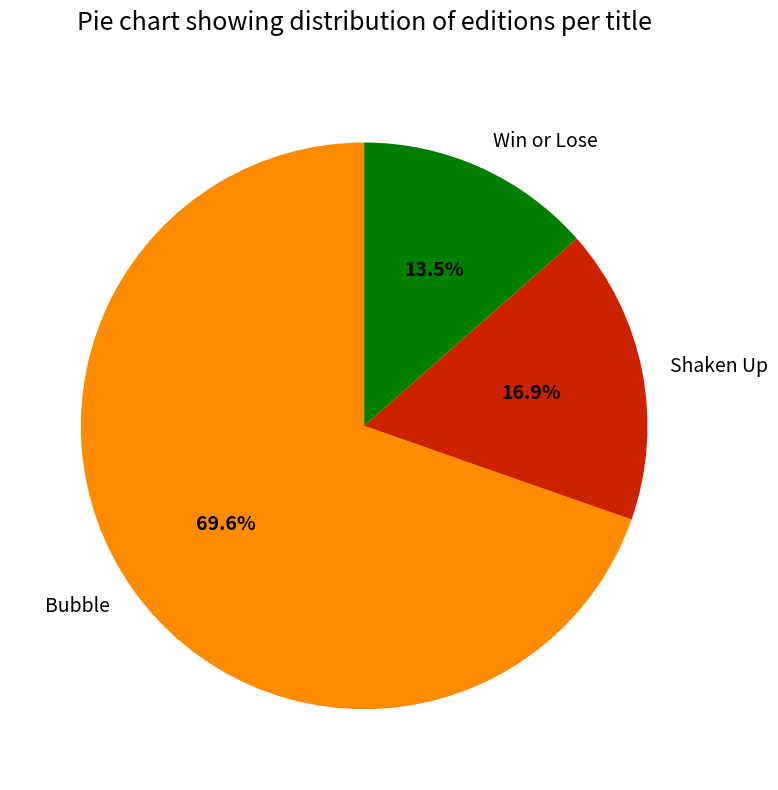

What percentage is the Shaken Up slice, to the nearest percent?

17%